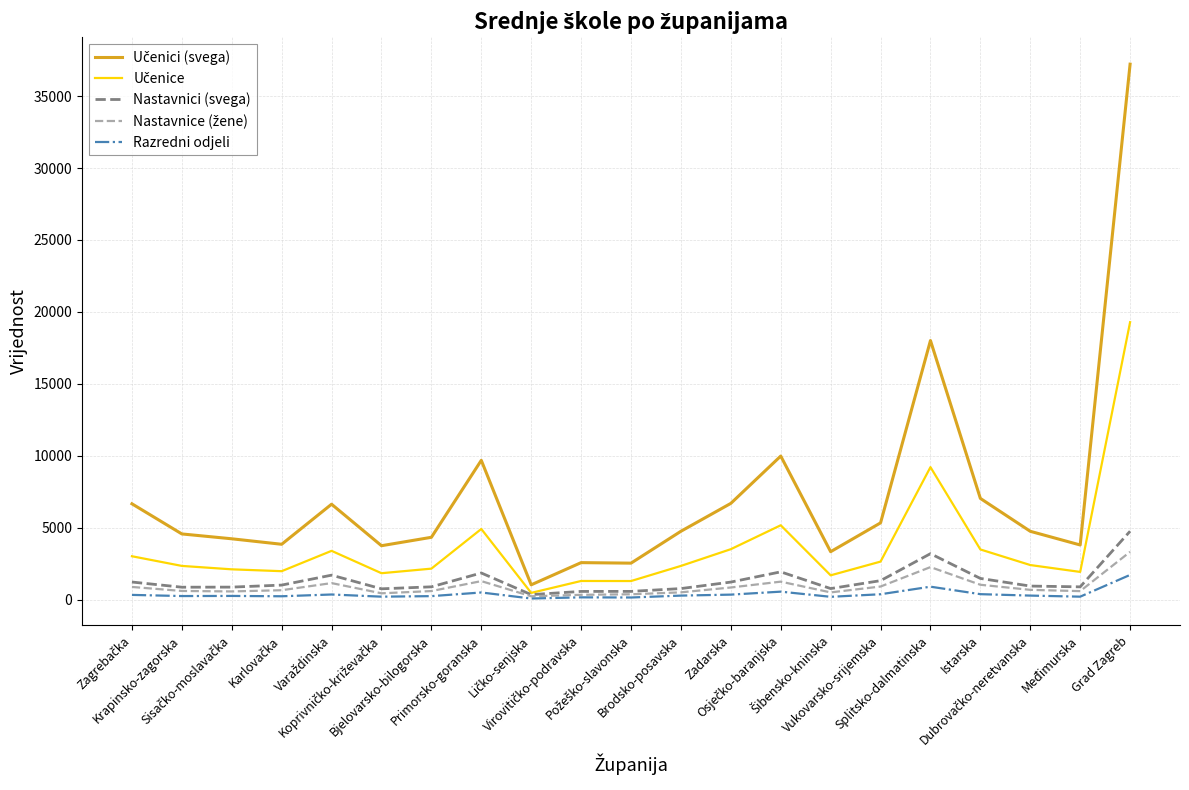

What is the greatest value displayed?

37225